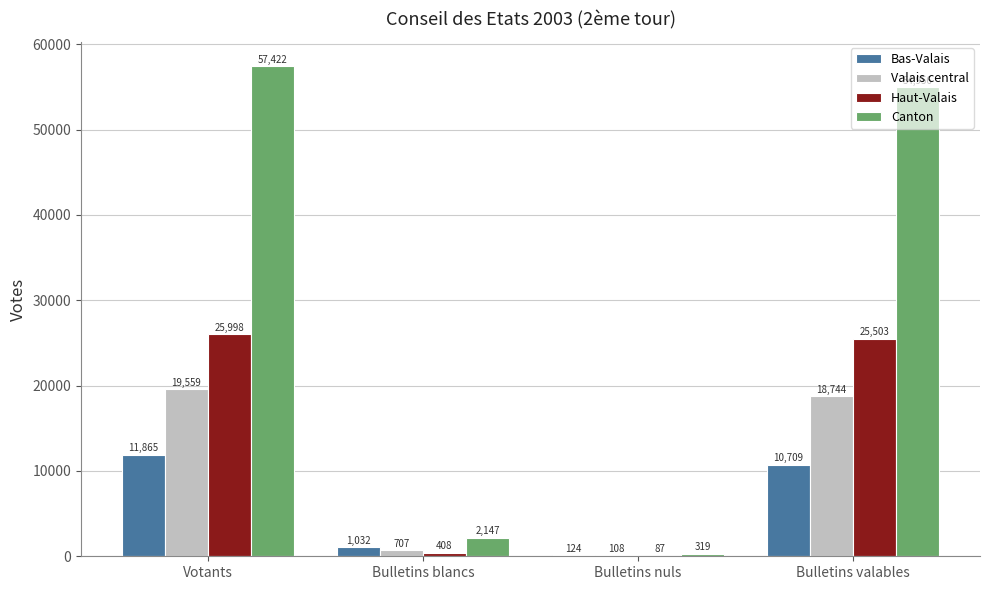

Which category has the highest value in the Bas-Valais series?

Votants